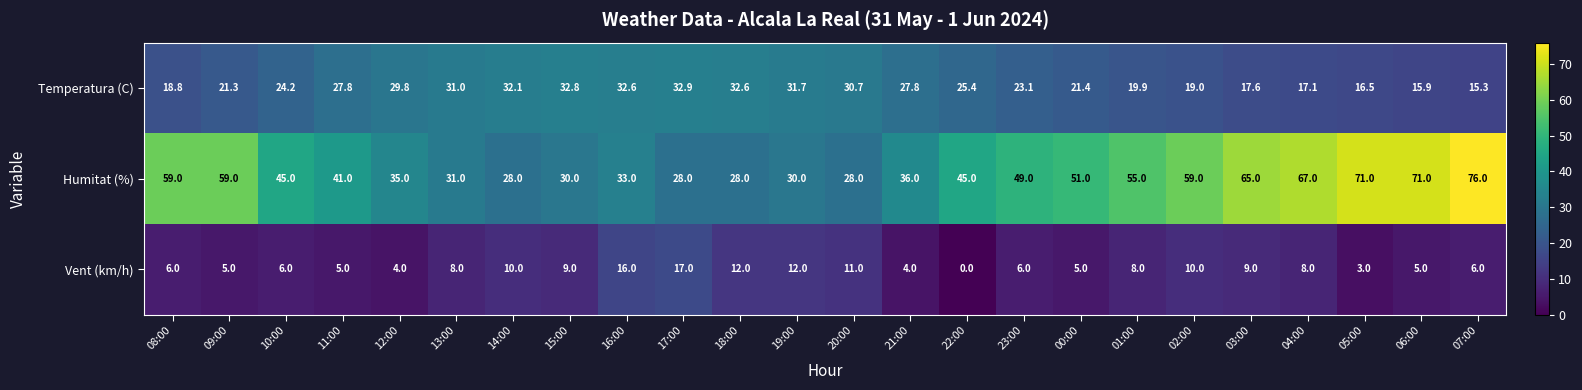

Which series has the largest range (max minus min)?

Humitat (%)